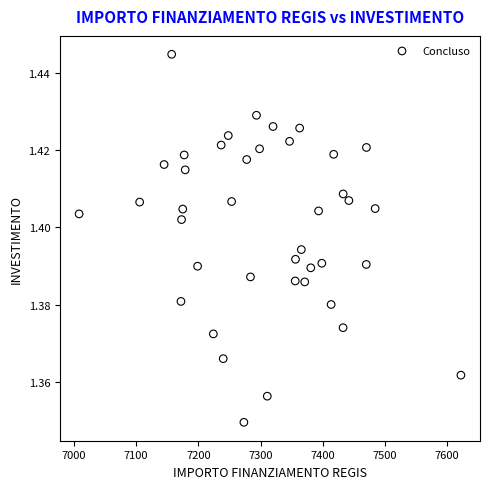

What is the range of X values (max minus min)?

613.9